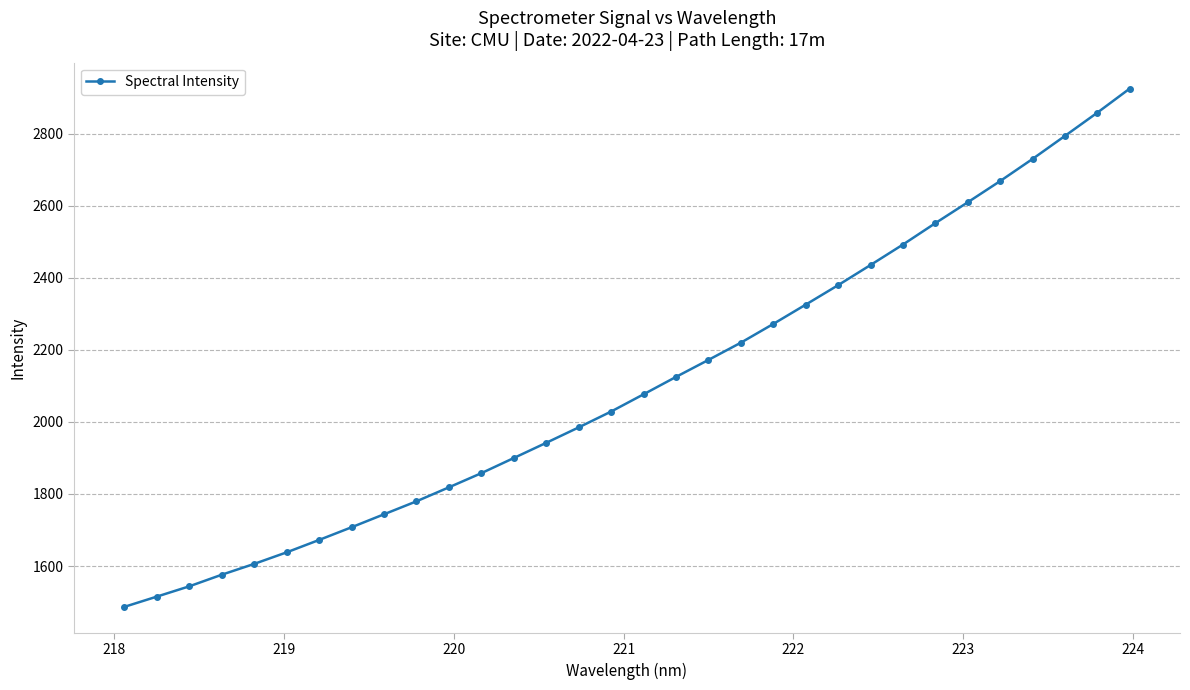

What is the average value?

2107.2